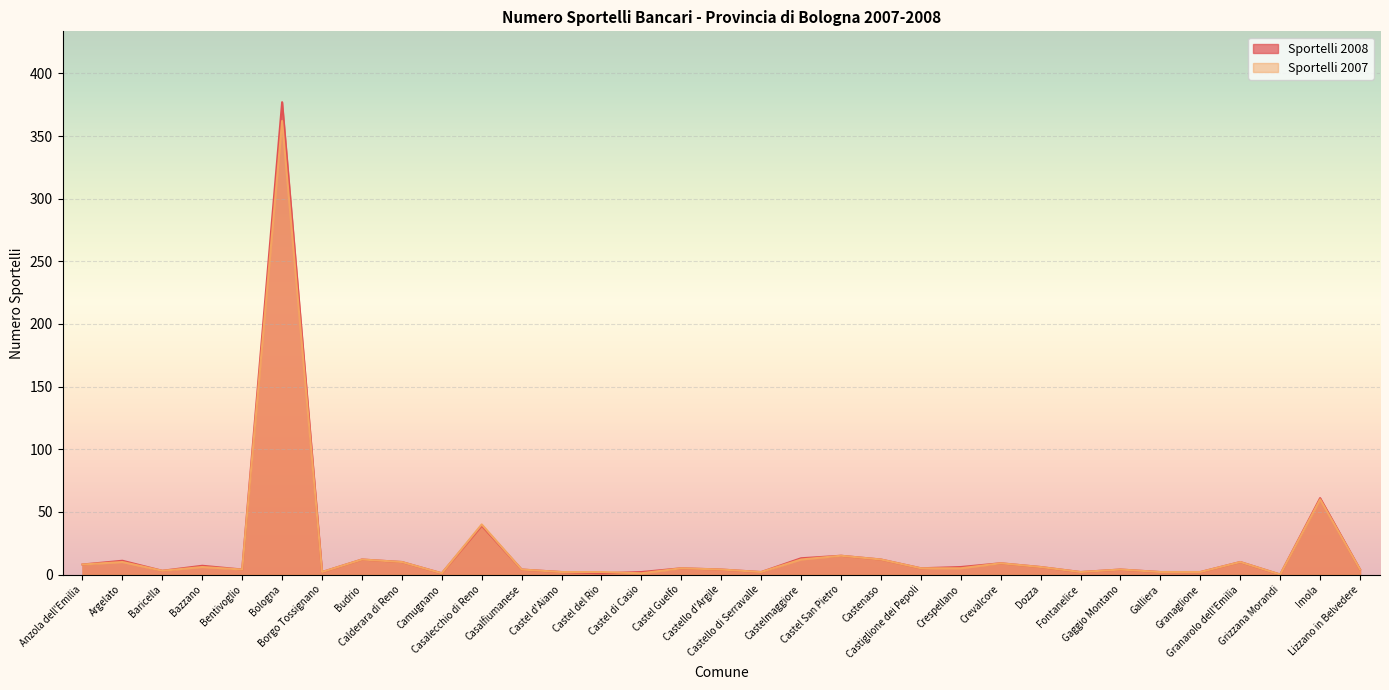

How many interior local peaks does the Sportelli 2007 series have?

11